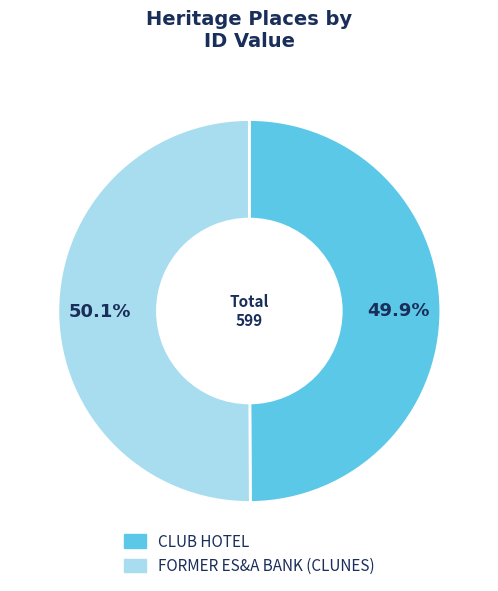

Combined, do FORMER ES&A BANK (CLUNES) and CLUB HOTEL account for over 50%?

Yes